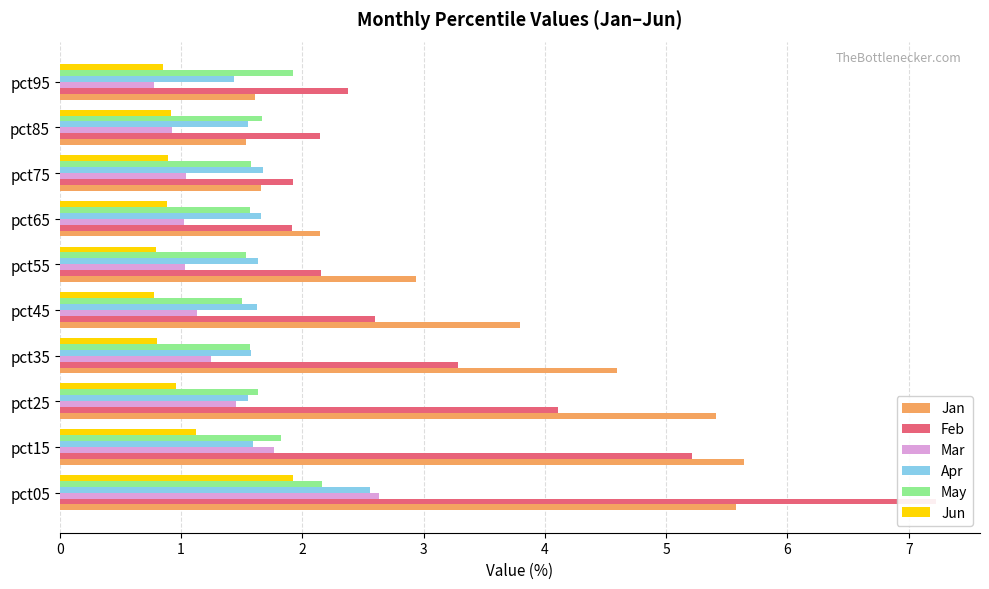

What are all the series names shown in the legend?

Jan, Feb, Mar, Apr, May, Jun